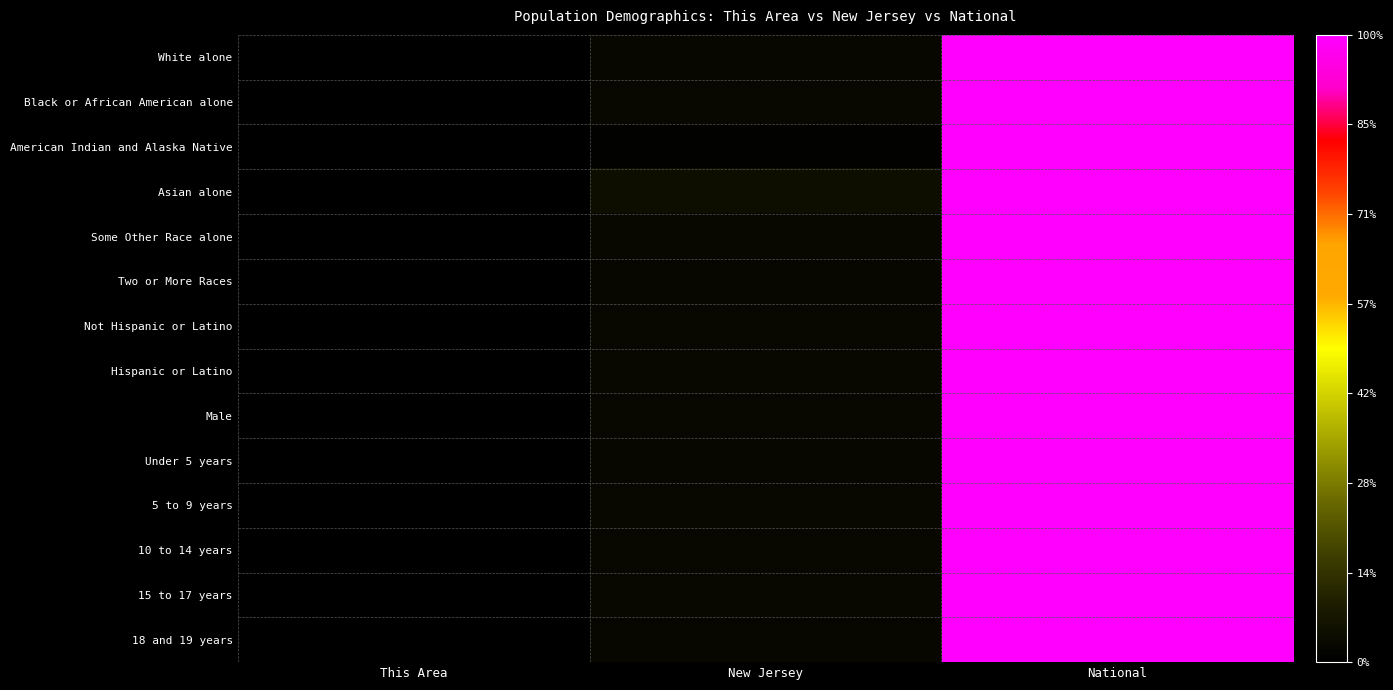

Which series has the largest total across all categories?

Asian alone